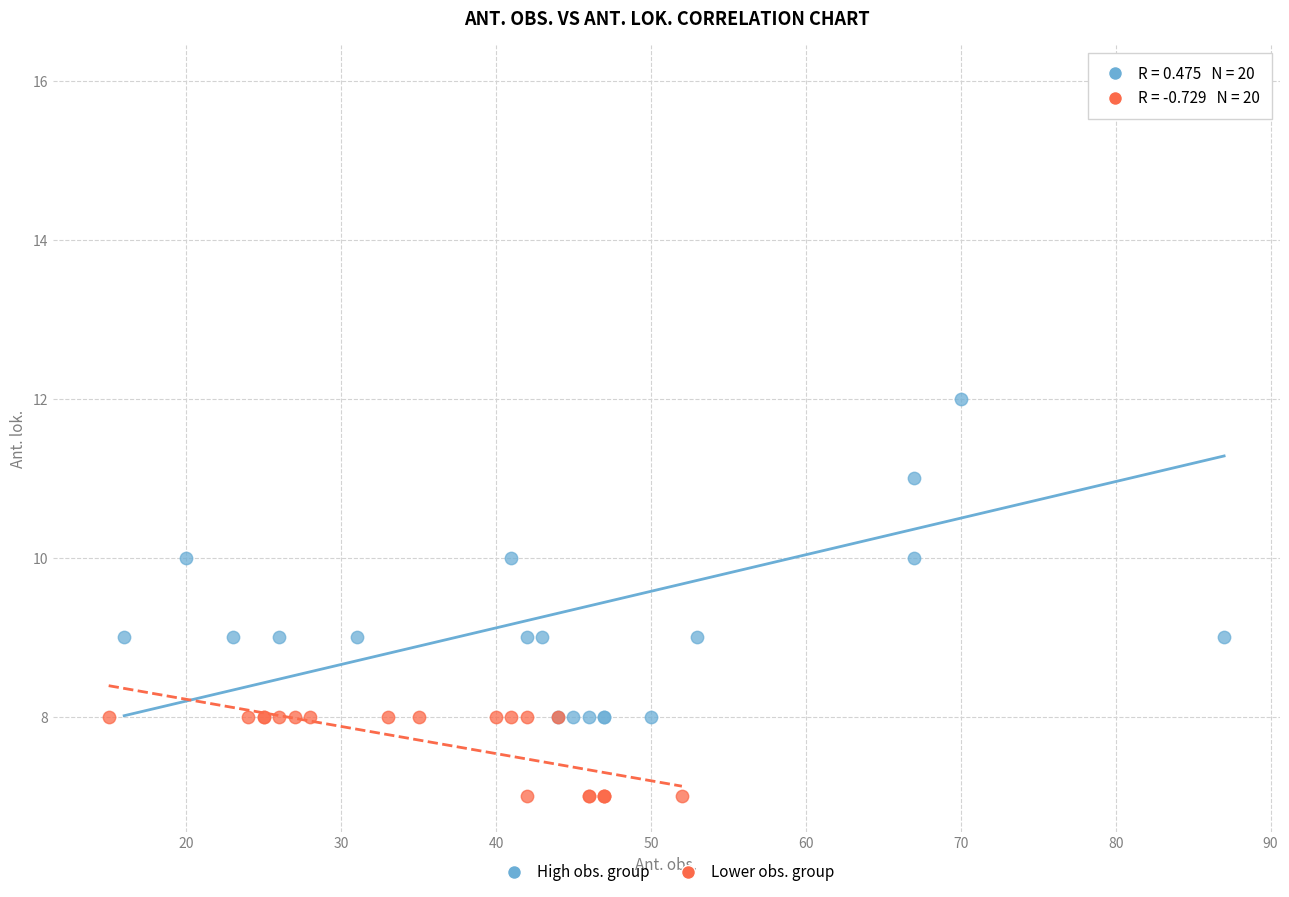

Which series contains the highest Y value?

High obs. group